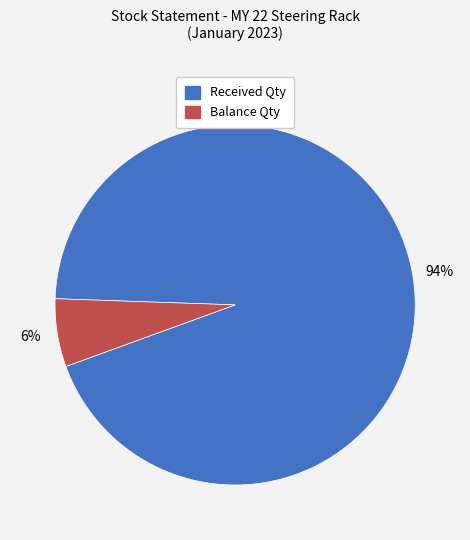

What is the smallest slice in the pie chart?

Balance Qty